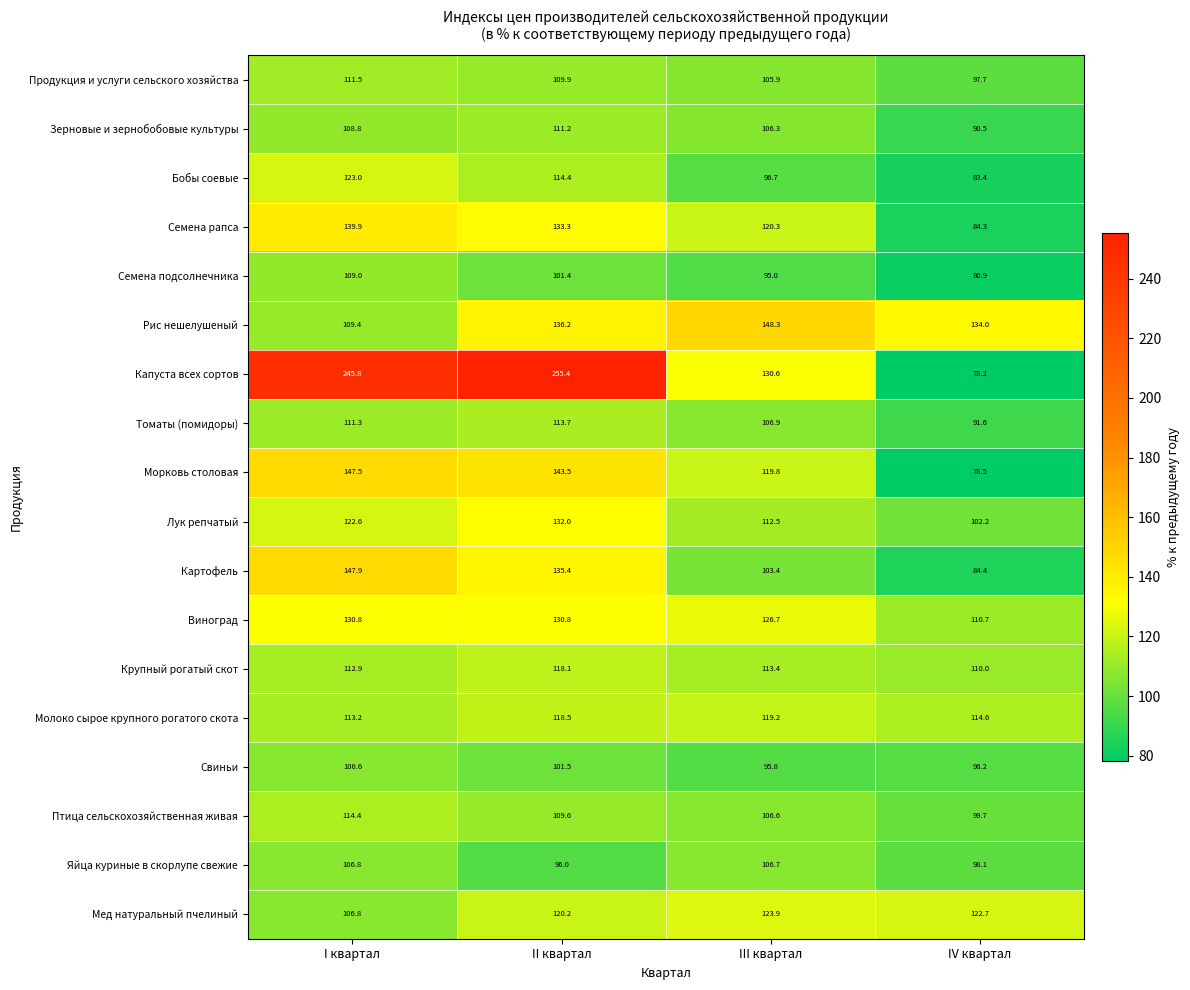

Which series changed the most between II квартал and III квартал?

Капуста всех сортов